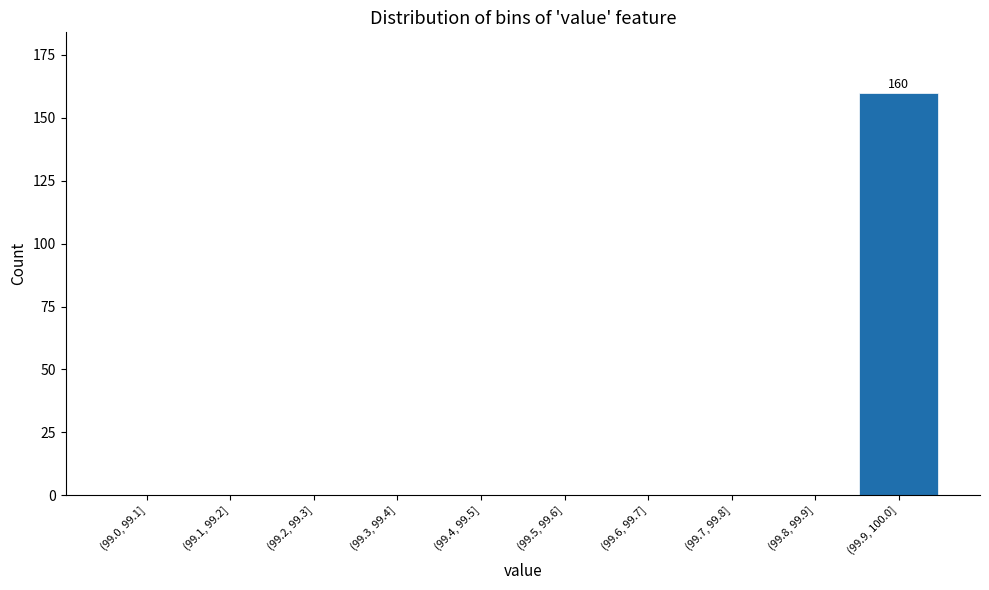

Reading left to right, extract all data points from this chart.

(99.0, 99.1]=0	(99.1, 99.2]=0	(99.2, 99.3]=0	(99.3, 99.4]=0	(99.4, 99.5]=0	(99.5, 99.6]=0	(99.6, 99.7]=0	(99.7, 99.8]=0	(99.8, 99.9]=0	(99.9, 100.0]=160